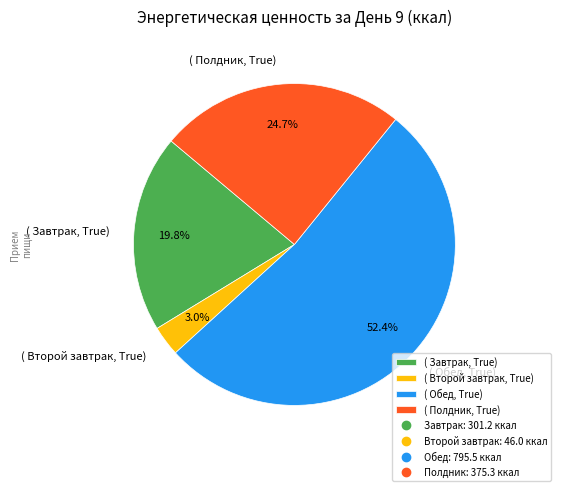

How many slices are in this pie chart?

4